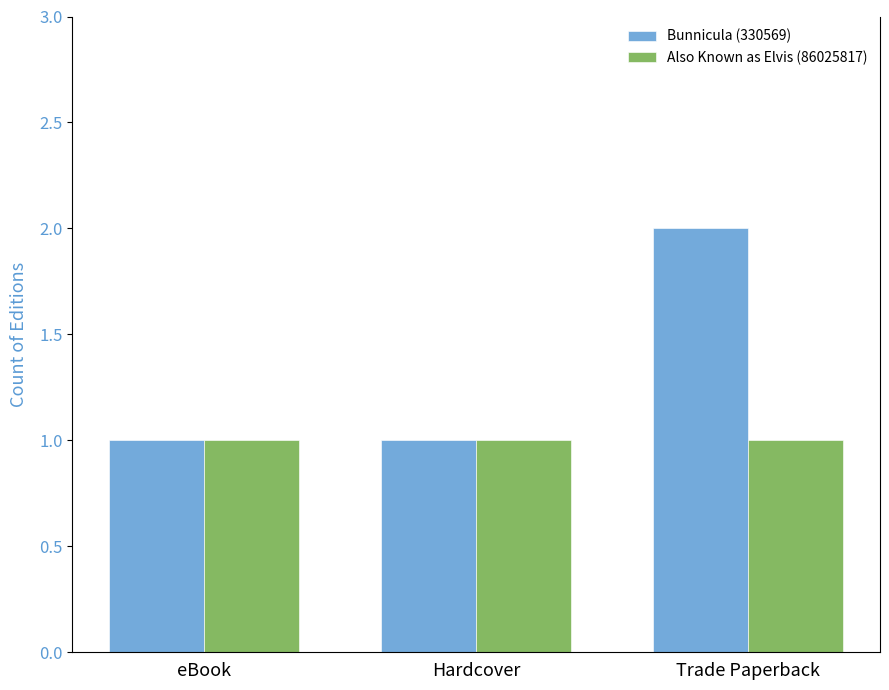

What is the label of the 3rd bar from the right?

eBook